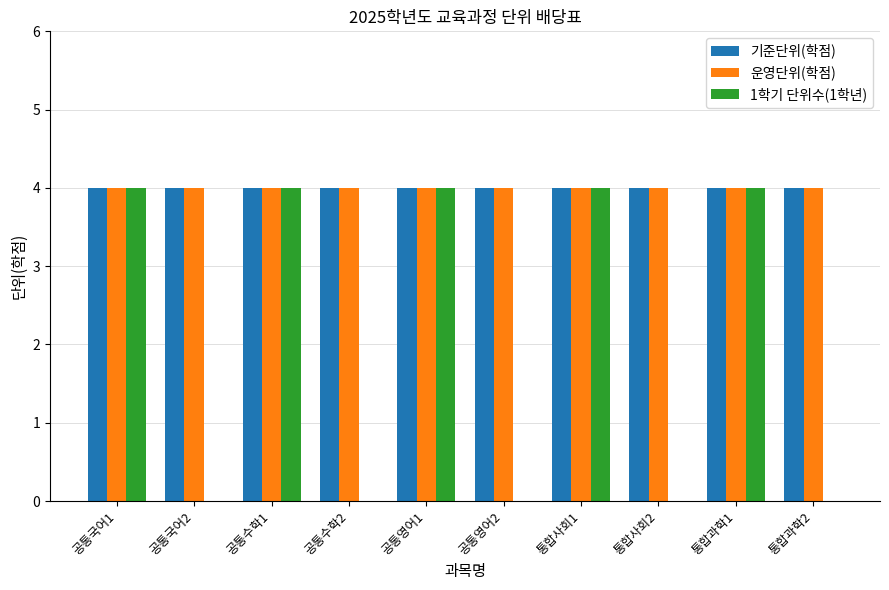

Is the value of 1학기 단위수(1학년) at 공통국어2 greater than the value of 운영단위(학점) at 통합과학1?

No